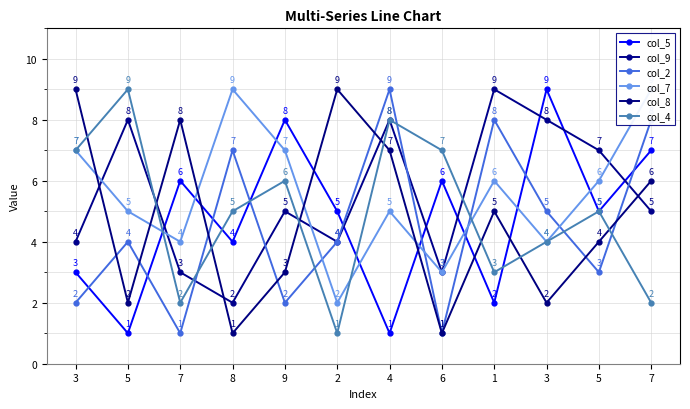

How many times do col_5 and col_9 cross each other?

7